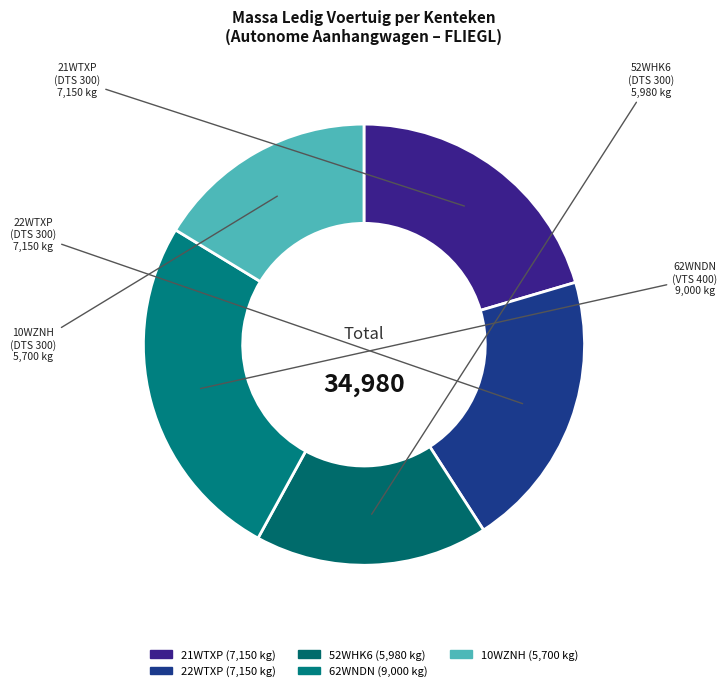

Count the number of slices in the pie.

5